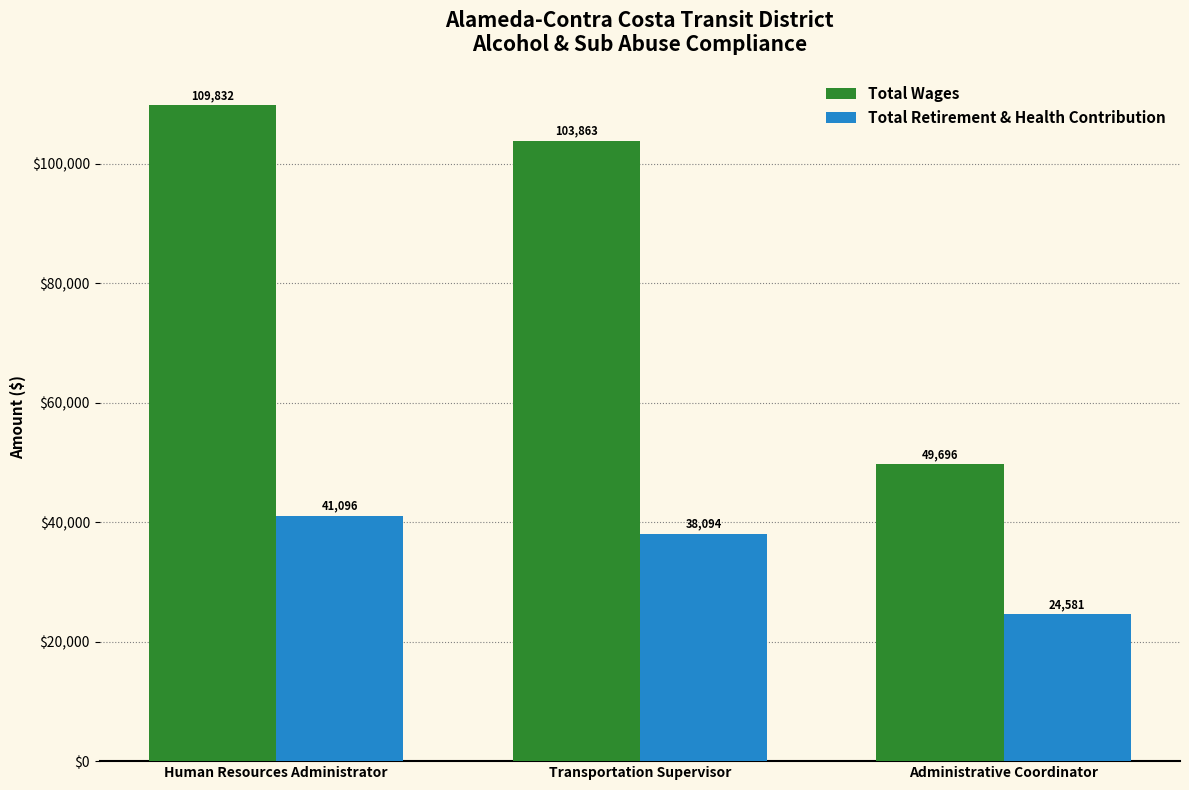

Rank the series by their average value, from highest to lowest.

Total Wages, Total Retirement & Health Contribution